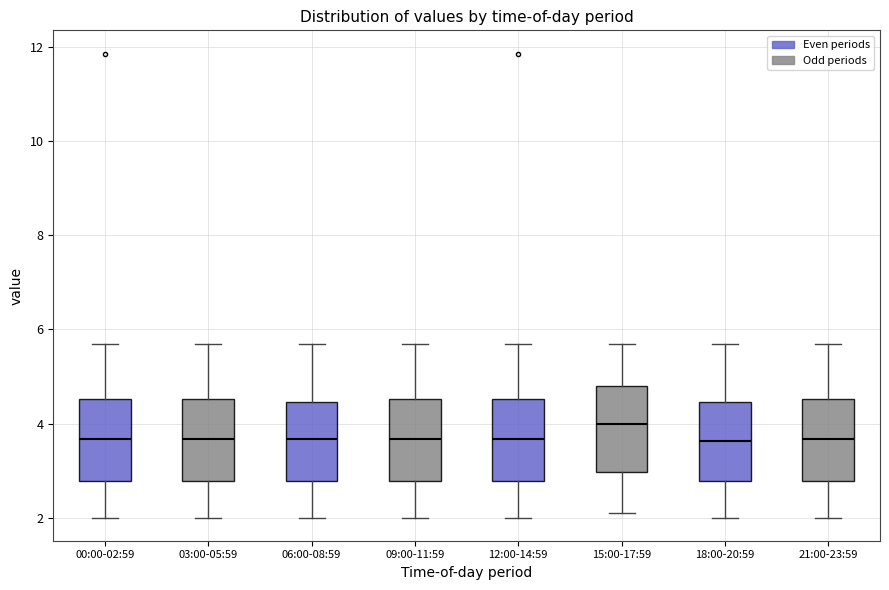

Where is the upper edge of the box for 18:00-20:59 on the y-axis? The values are not printed on the chart, so give them approximately, as read against the axis.

4.4